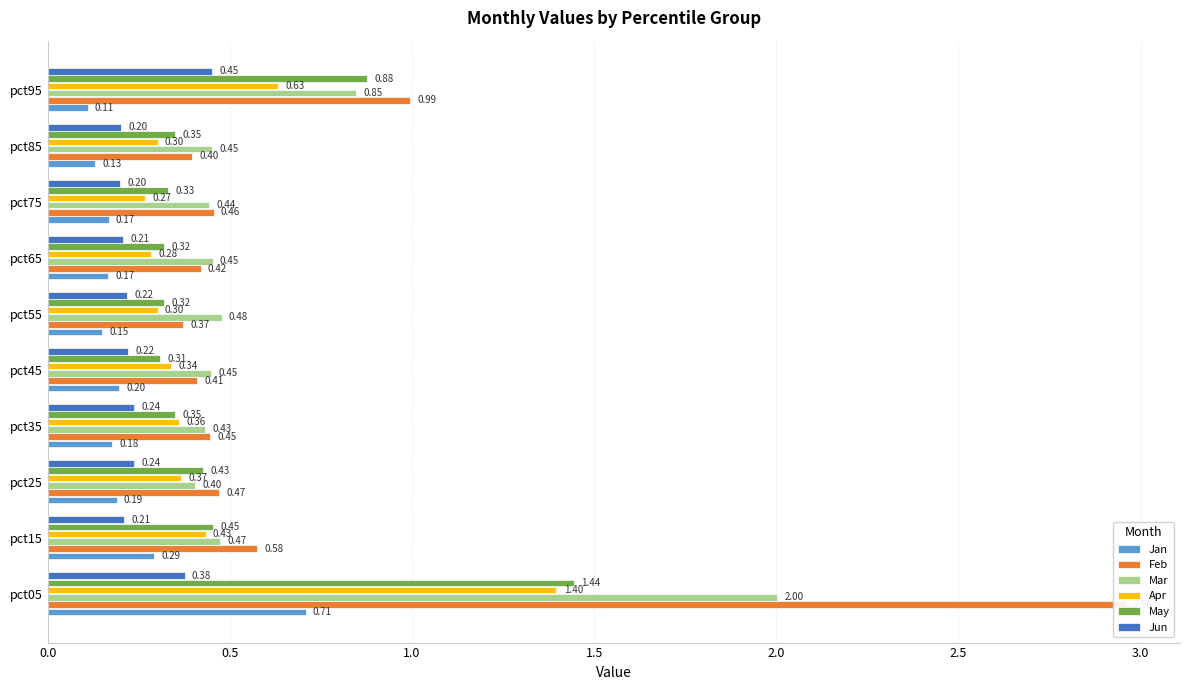

At how many categories does at least one series exceed 2?

1